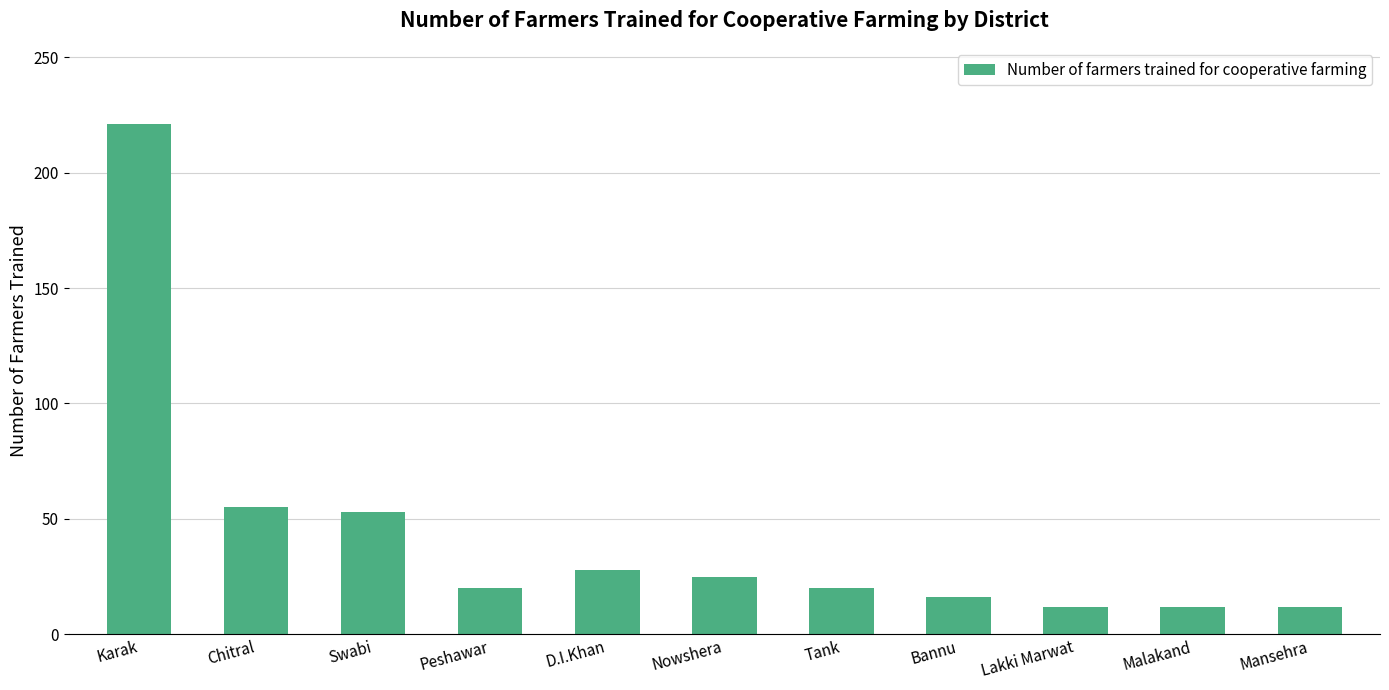

Which label corresponds to the largest value in the chart?

Karak